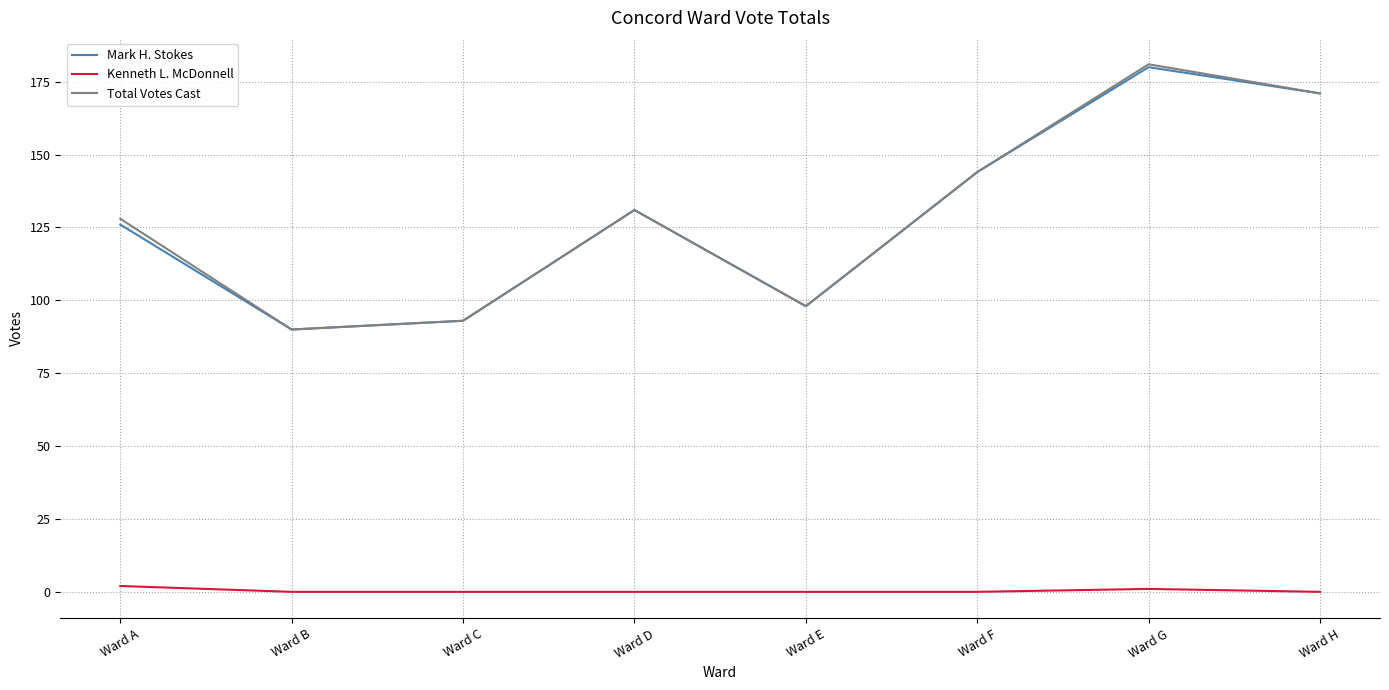

What is the difference between the highest and lowest values at Ward H?

171